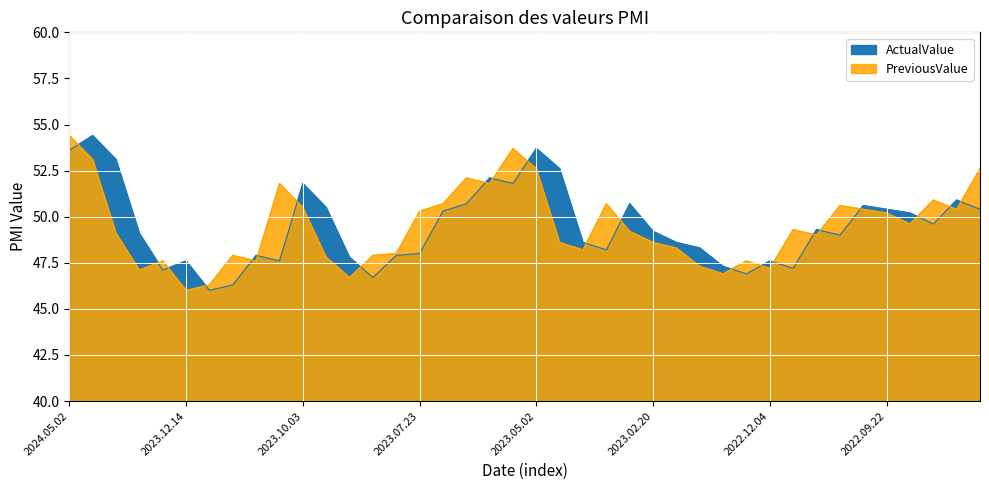

What is the maximum value for PreviousValue?

54.4